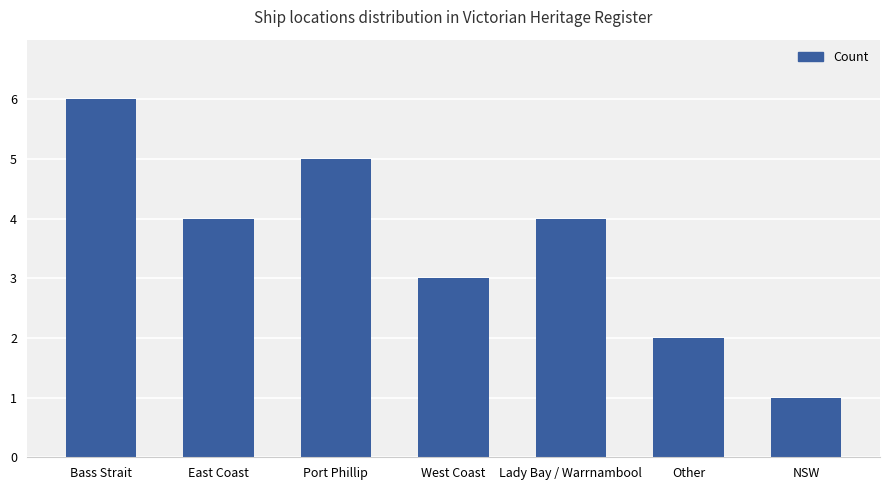

Reading left to right, what are all the values shown in this chart?

6	4	5	3	4	2	1